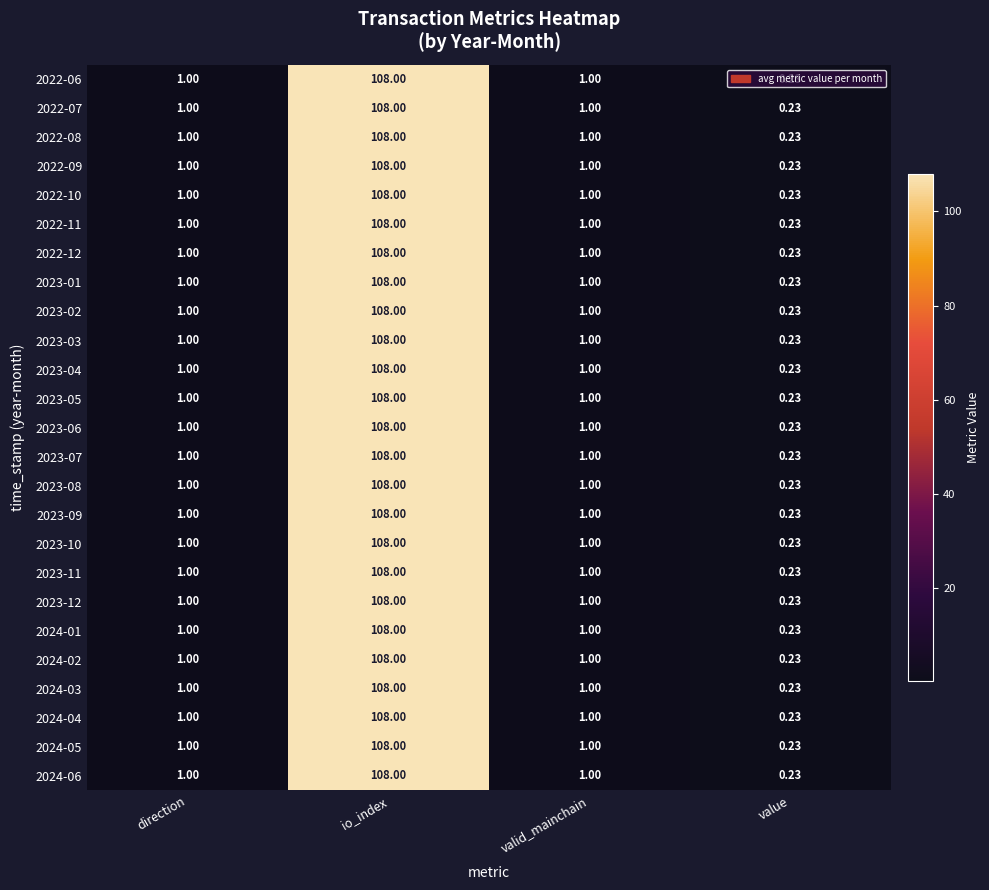

At which category is the sum across all series the highest?

io_index